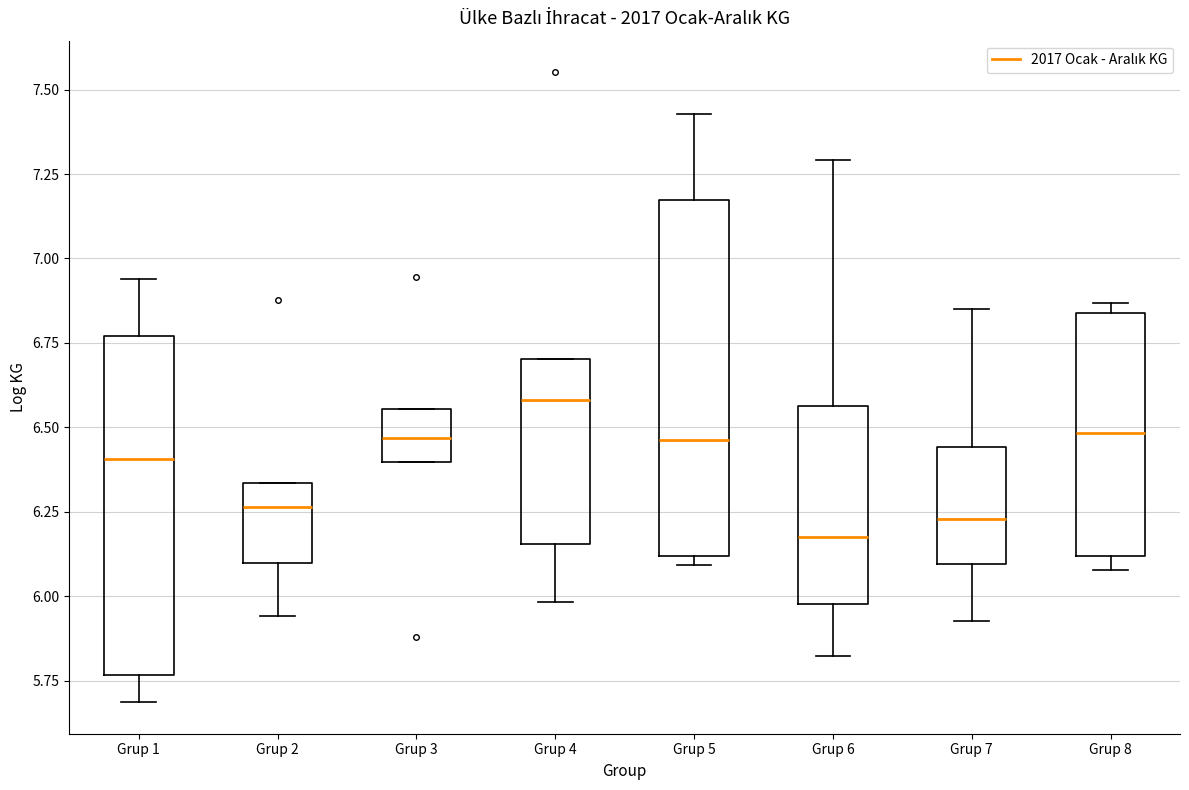

Where is the upper edge of the box for Grup 8 on the y-axis? The values are not printed on the chart, so give them approximately, as read against the axis.

6.85